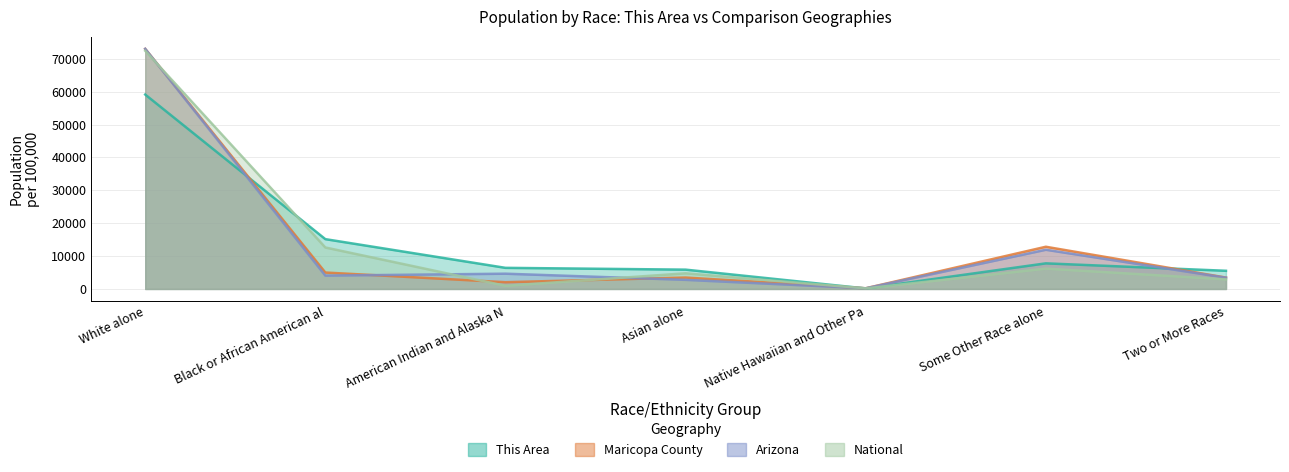

How many intersections are there between Maricopa County and Arizona?

3